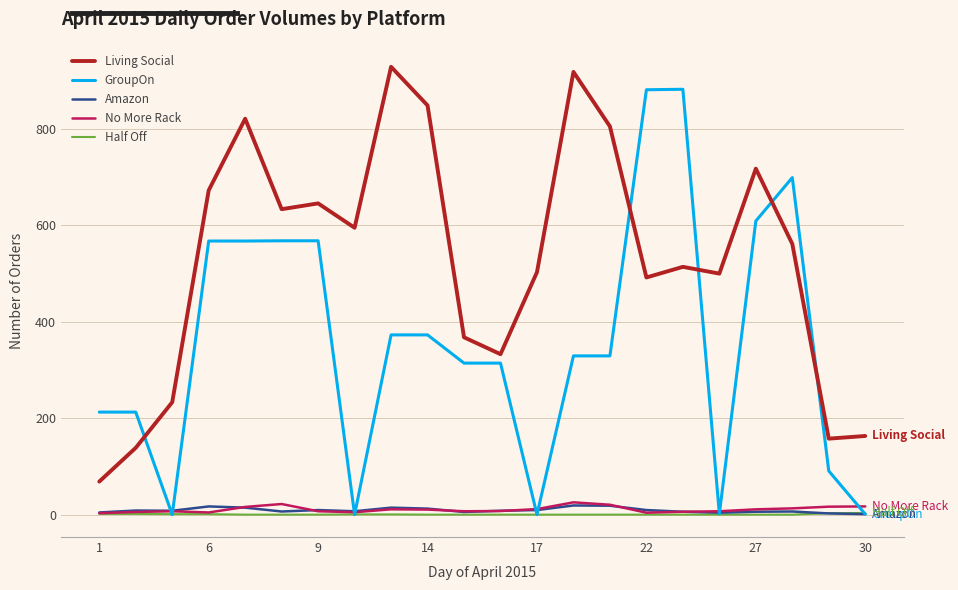

What is the maximum value shown in the chart?

928.0